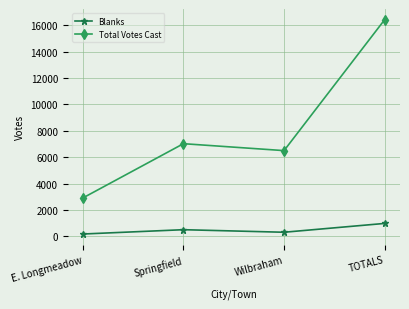

Reading left to right, extract all data points from this chart.

Blanks: 171	499	305	975
Total Votes Cast: 2908	7026	6500	16434